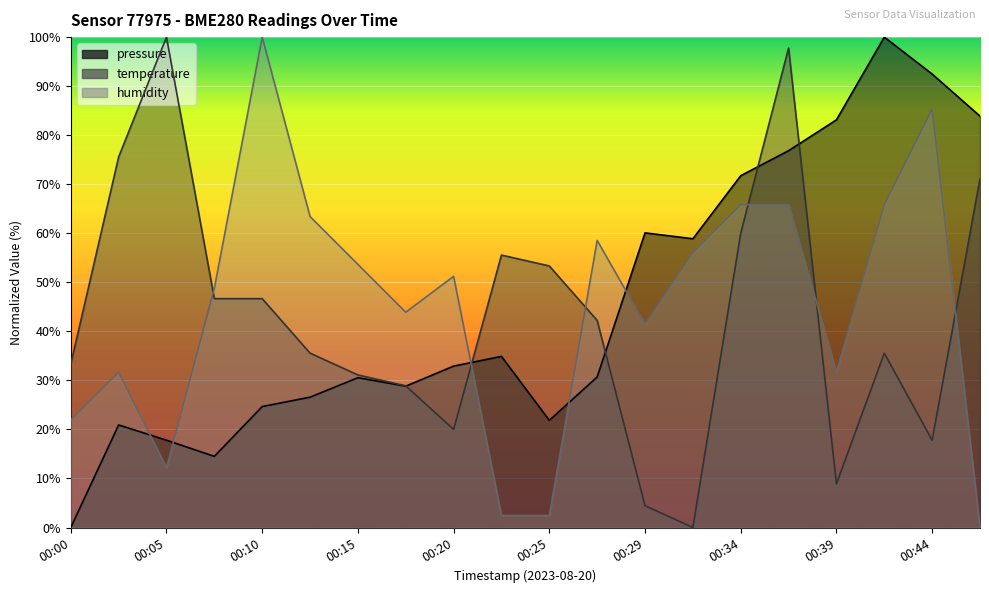

Reading left to right, extract all data points from this chart.

pressure: 00:00=0.0	00:03=20.9	00:05=17.8	00:08=14.5	00:10=24.7	00:12=26.6	00:15=30.5	00:17=28.8	00:20=32.9	00:22=34.9	00:25=21.9	00:27=30.7	00:29=60.1	00:32=58.9	00:34=71.7	00:37=76.8	00:39=83.1	00:42=100.0	00:44=92.5	00:46=83.9
temperature: 00:00=33.3	00:03=75.6	00:05=100.0	00:08=46.7	00:10=46.7	00:12=35.6	00:15=31.1	00:17=28.9	00:20=20.0	00:22=55.6	00:25=53.3	00:27=42.2	00:29=4.4	00:32=0.0	00:34=60.0	00:37=97.8	00:39=8.9	00:42=35.6	00:44=17.8	00:46=71.1
humidity: 00:00=22.0	00:03=31.7	00:05=12.2	00:08=48.8	00:10=100.0	00:12=63.4	00:15=53.7	00:17=43.9	00:20=51.2	00:22=2.4	00:25=2.4	00:27=58.5	00:29=41.5	00:32=56.1	00:34=65.9	00:37=65.9	00:39=31.7	00:42=65.9	00:44=85.4	00:46=0.0